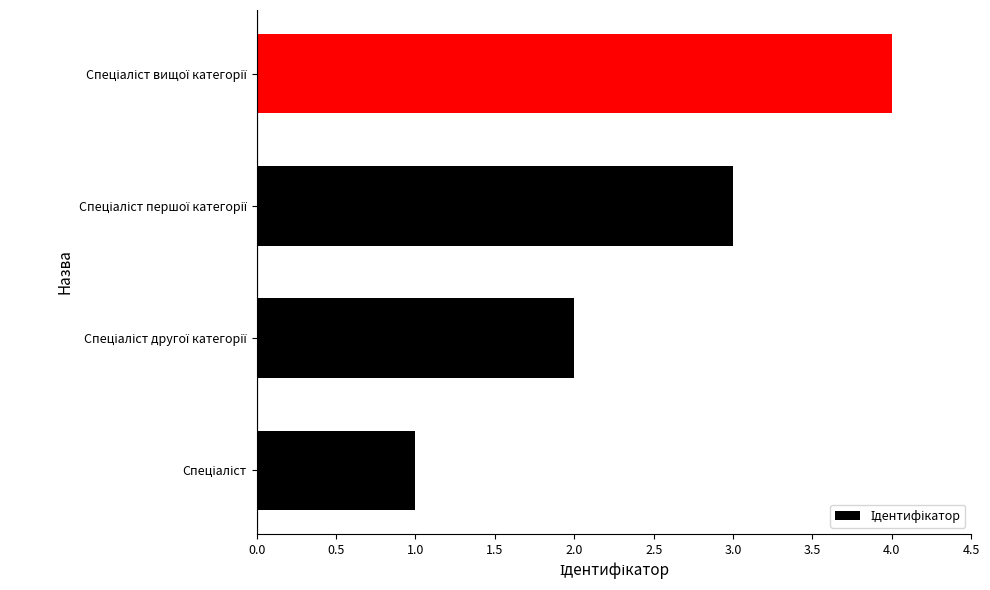

What is the maximum value shown in the chart?

4